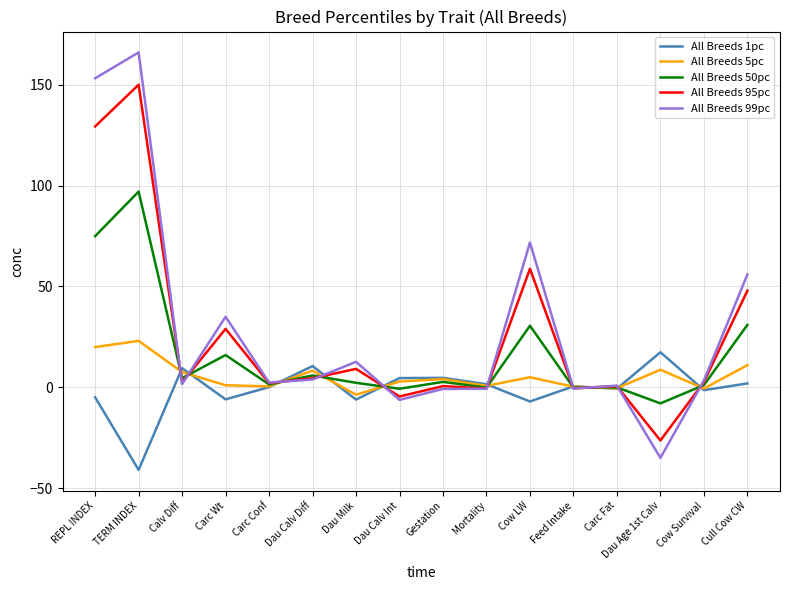

At which category is the sum across all series the highest?

TERM INDEX